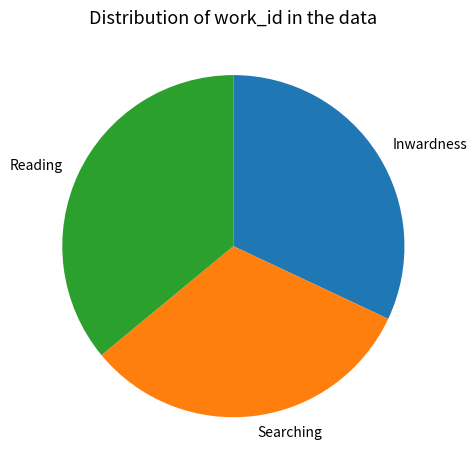

The Reading slice represents 23% of the pie. True or false?

False